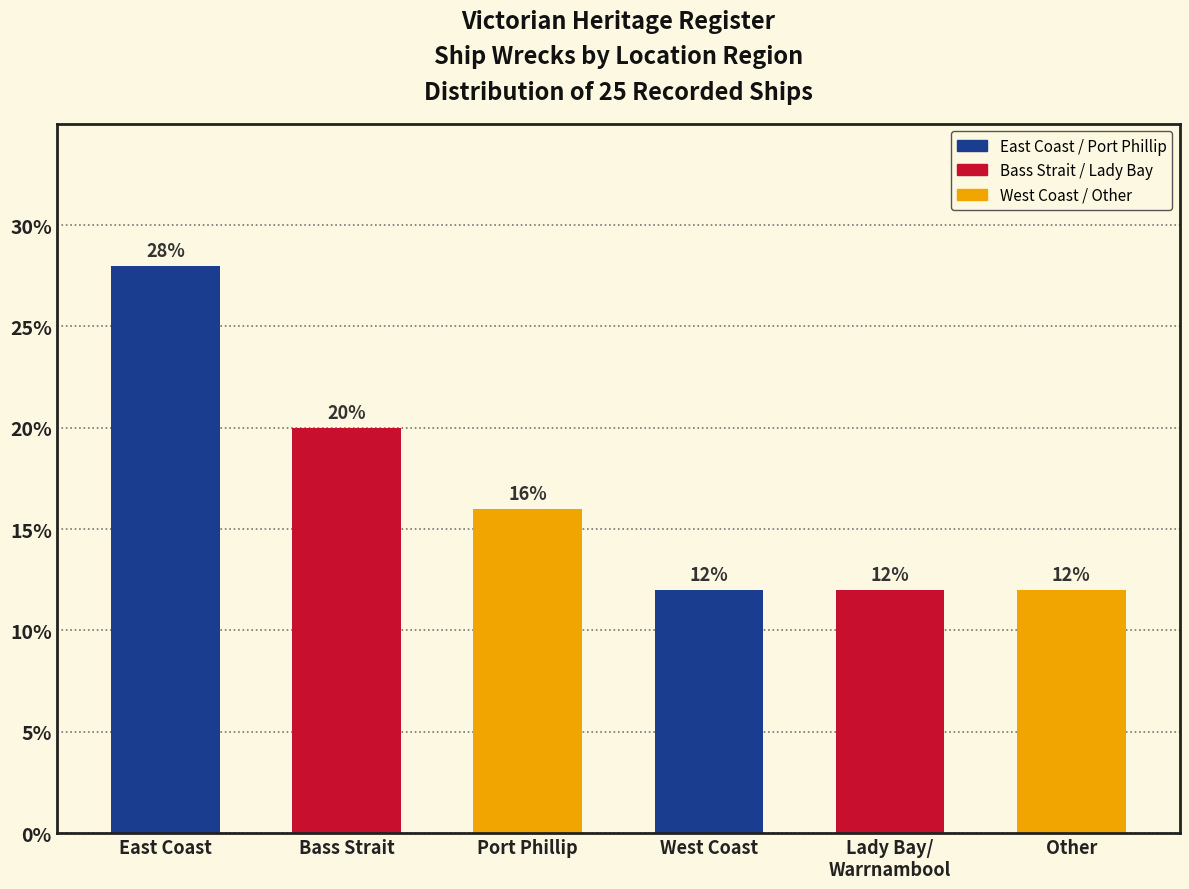

Reading left to right, what are all the values shown in this chart?

28.0	20.0	16.0	12.0	12.0	12.0